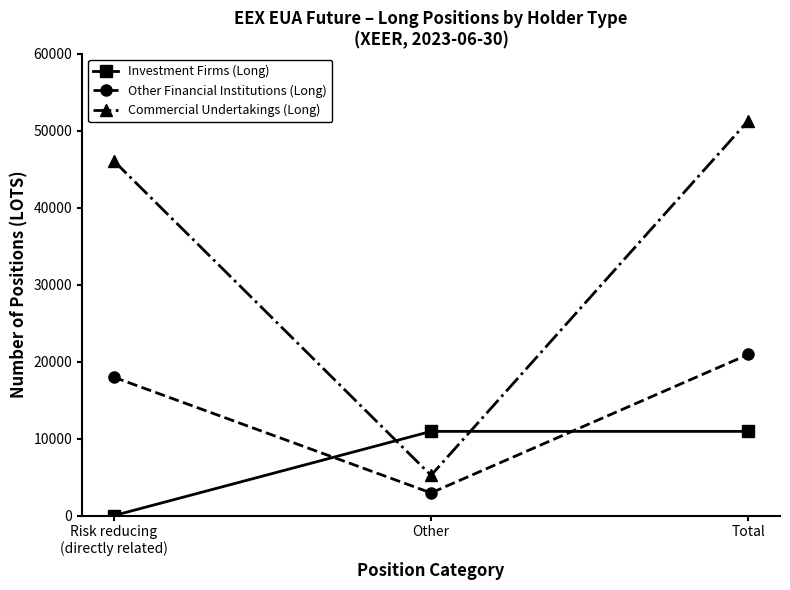

True or false: Investment Firms (Long) has a value of 10938 at Total.

True